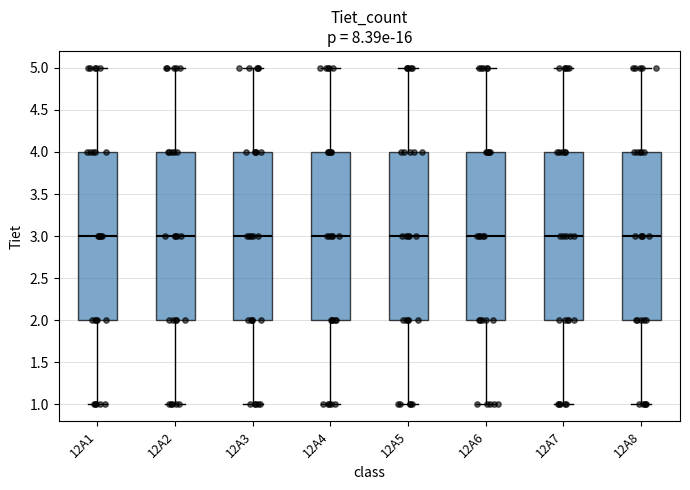

Where does the upper whisker of the box for 12A2 end on the y-axis? The values are not printed on the chart, so give them approximately, as read against the axis.

5